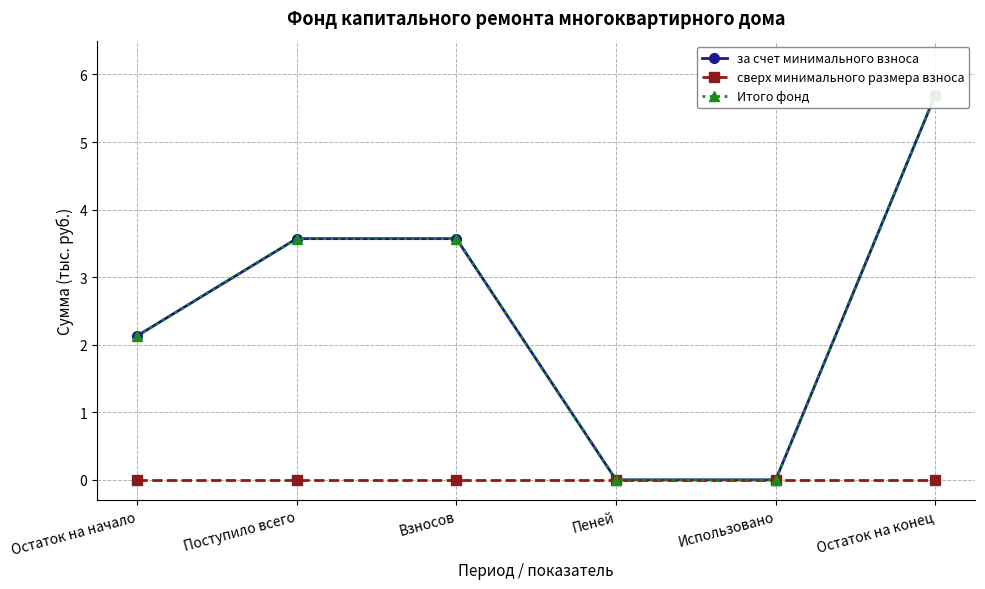

At which label is за счет минимального взноса closest to 2?

Остаток на начало